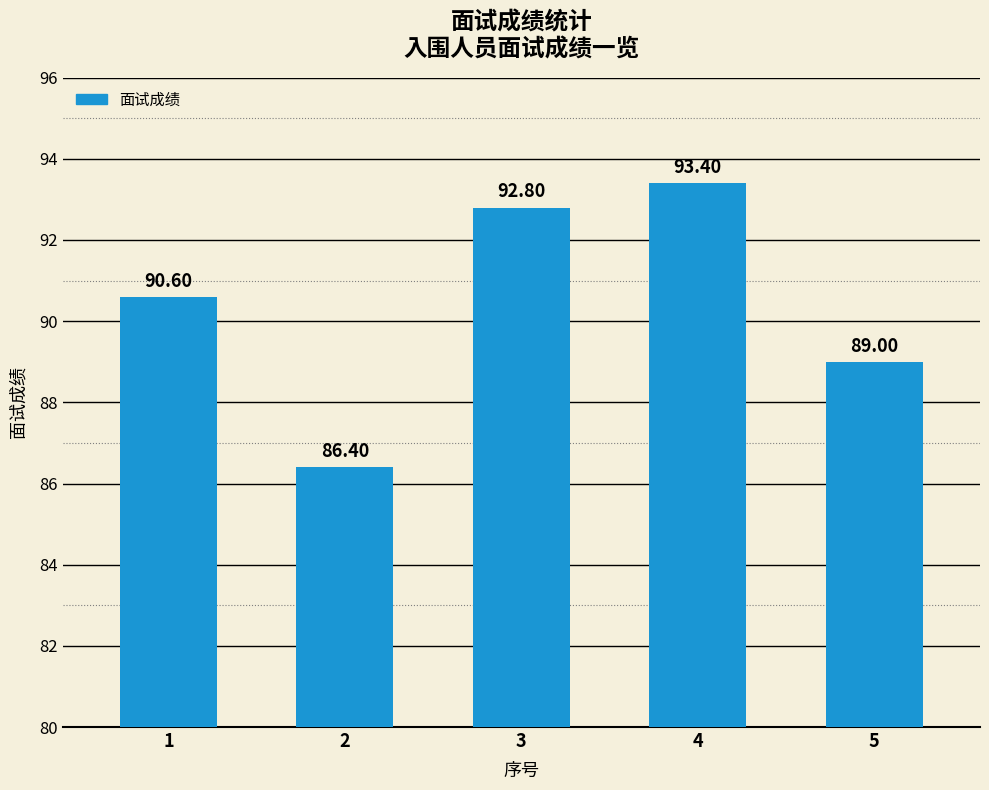

Rank the categories by value from lowest to highest.

2, 5, 1, 3, 4